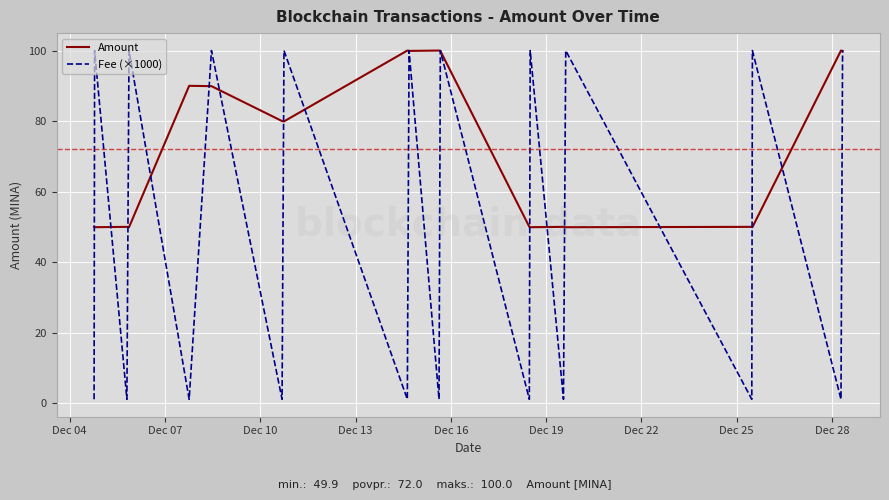

Which series has the largest total across all categories?

Amount